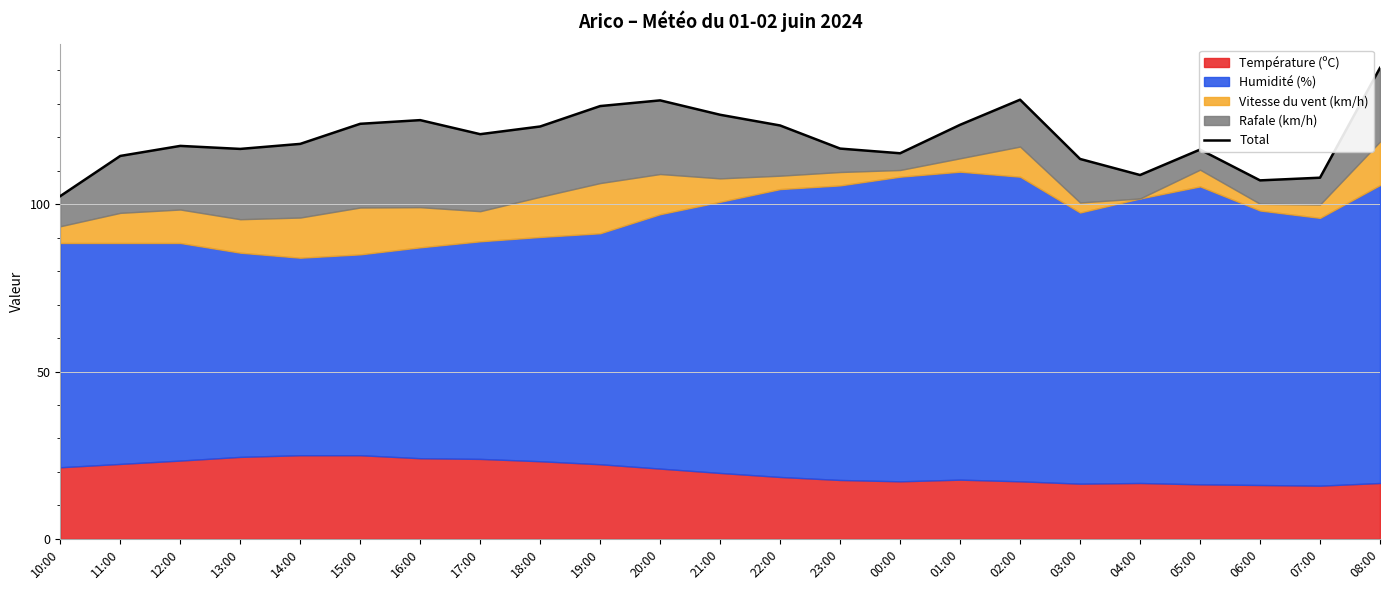

Where is the first local maximum?

12:00